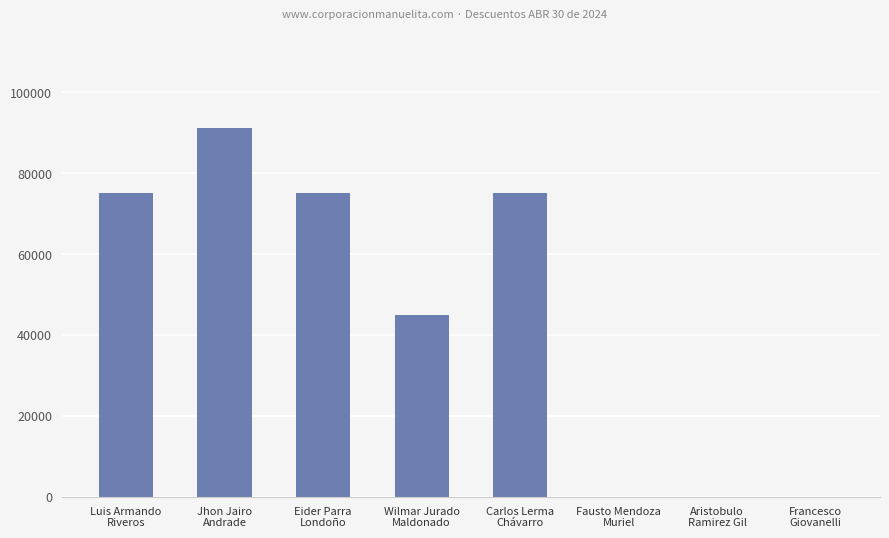

Reading left to right, extract all data points from this chart.

75000	91250	75000	45000	75000	0	0	0